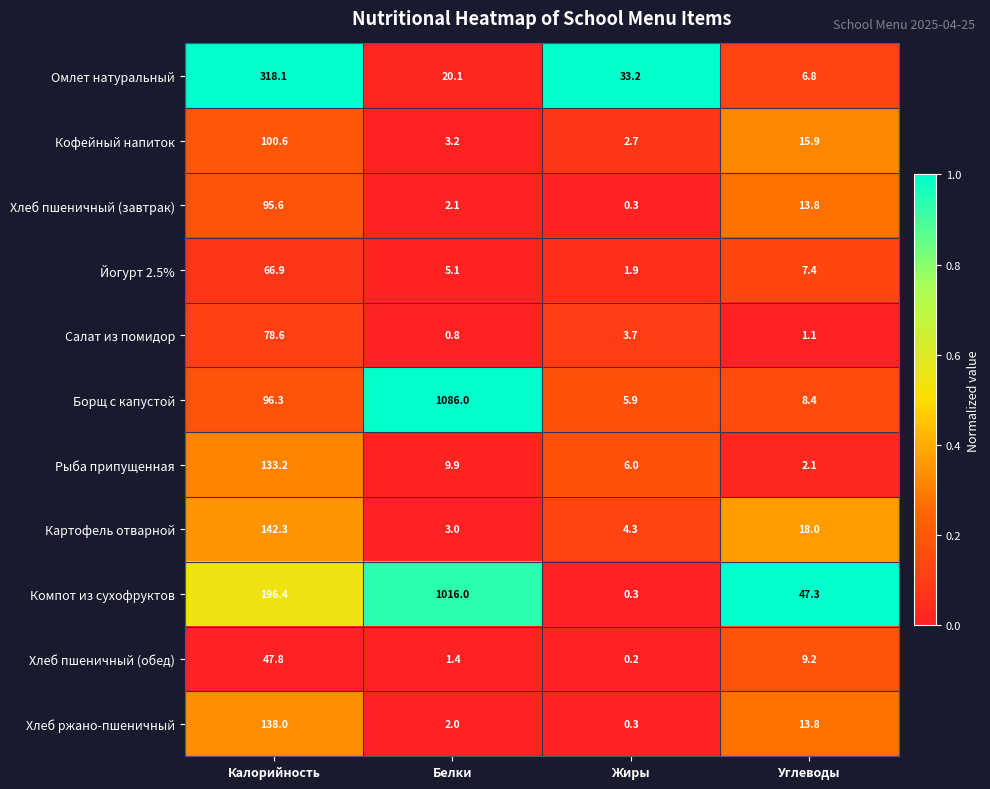

The Кофейный напиток series shows 15.9 at Углеводы. True or false?

True